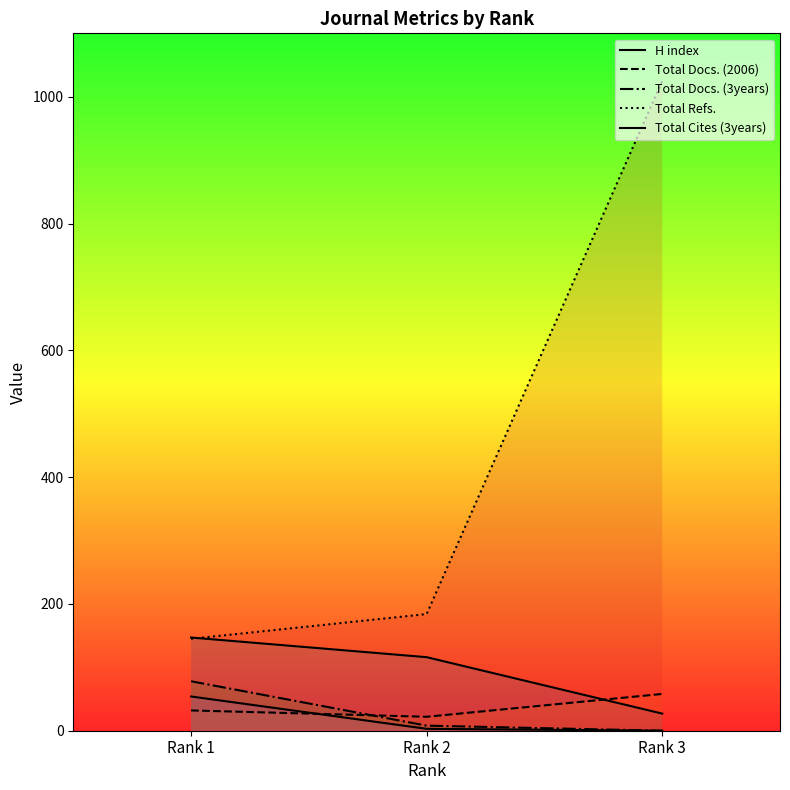

How many data points in Total Docs. (2006) are above 32?

1